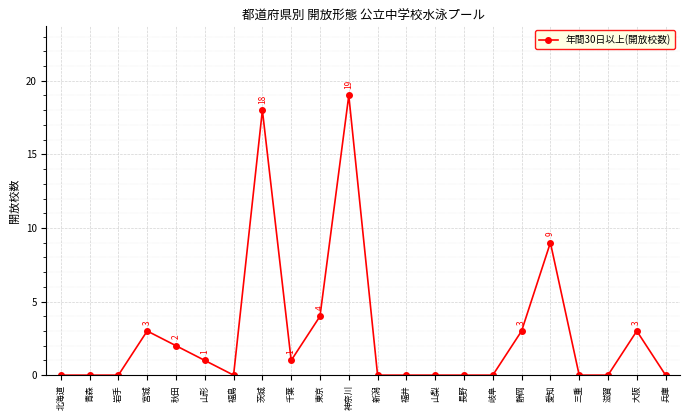

What is the label of the 14th point from the left?

山梨